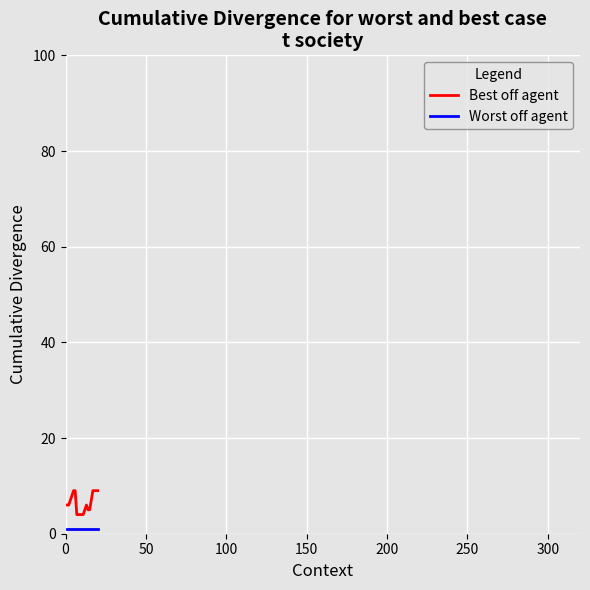

Count the number of data series in this chart.

2